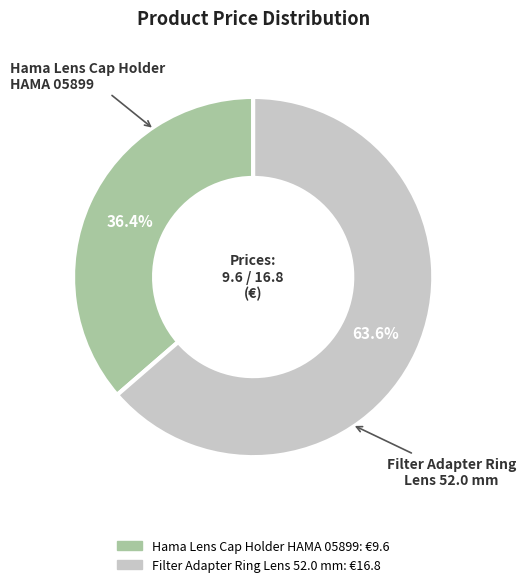

Is there any slice that represents more than half of the pie?

Yes